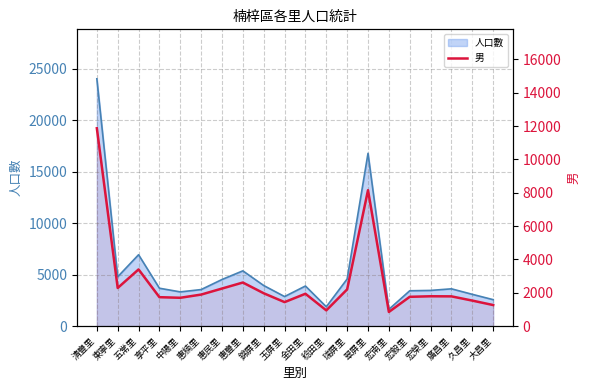

The chart shows a value of 2461 at 玉屏里. True or false?

False